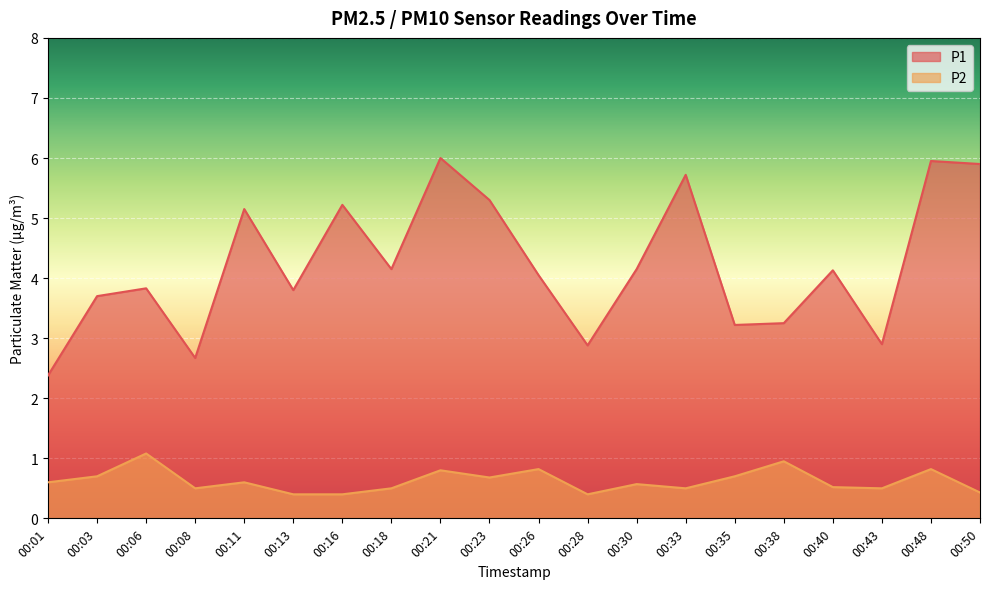

What is the minimum value shown in the chart?

0.4